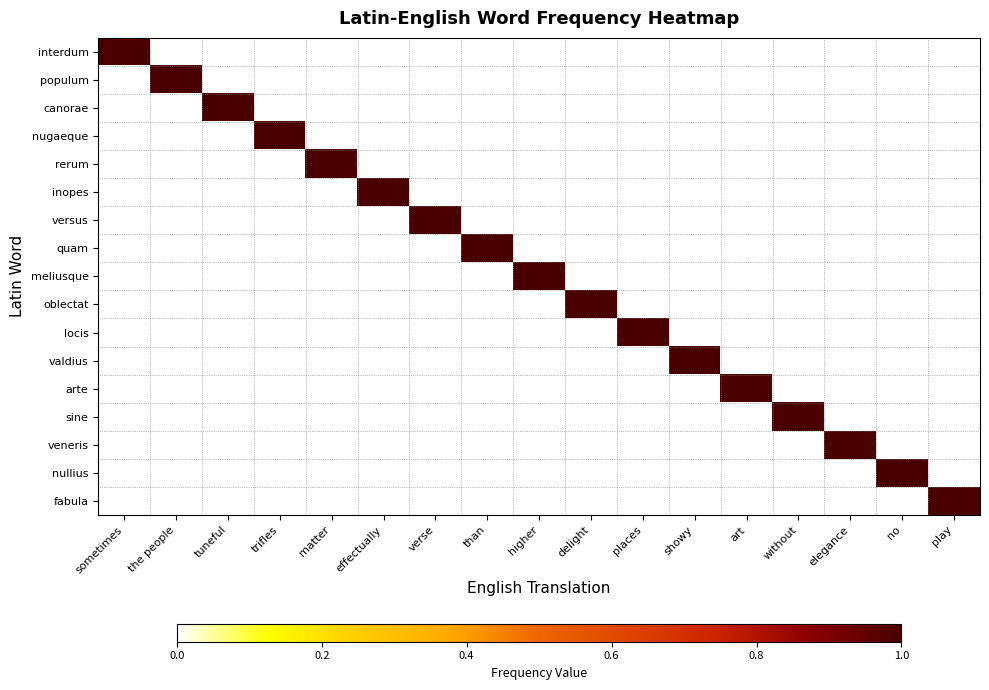

At which category does the chart reach its peak across all series?

sometimes